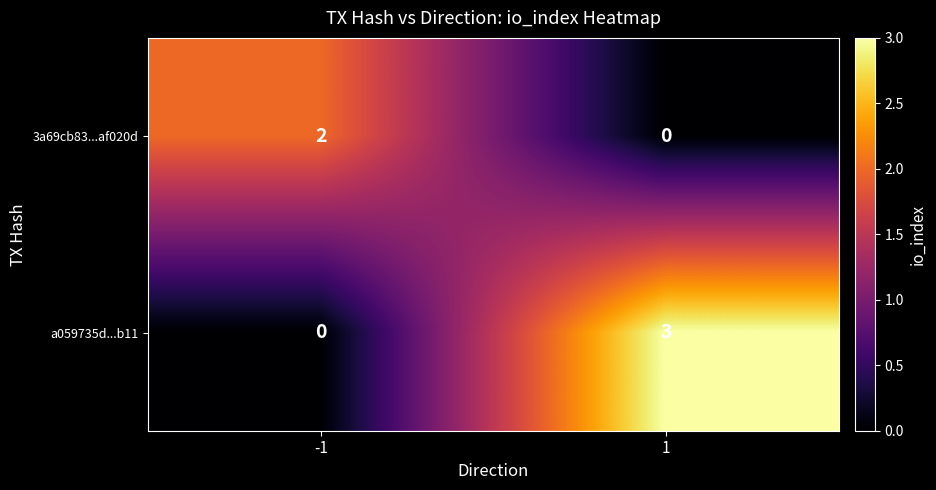

What is the difference between the maximum and minimum values in the a059735d...b11 series?

3